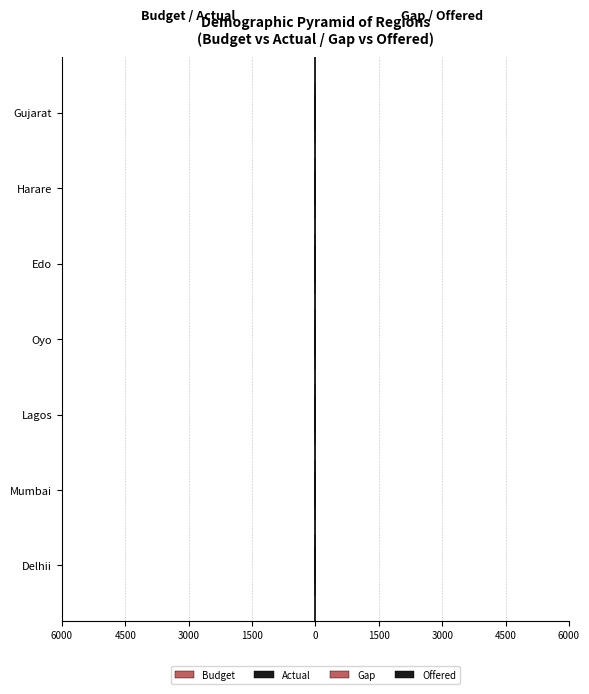

How many data points does each series have?

7